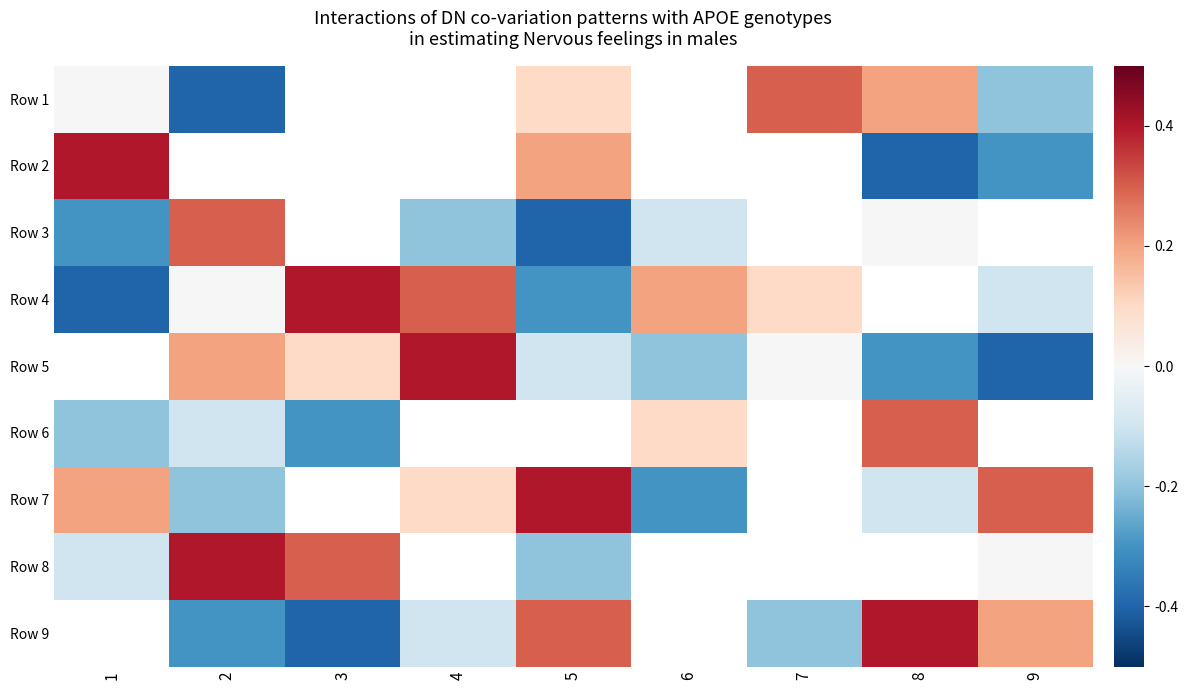

What is the minimum value shown in the chart?

-0.4